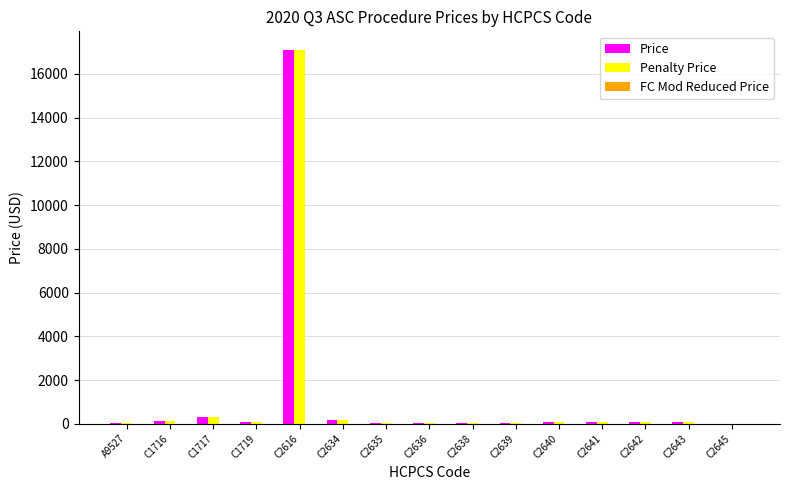

What is the sum of all Penalty Price values?

18298.9